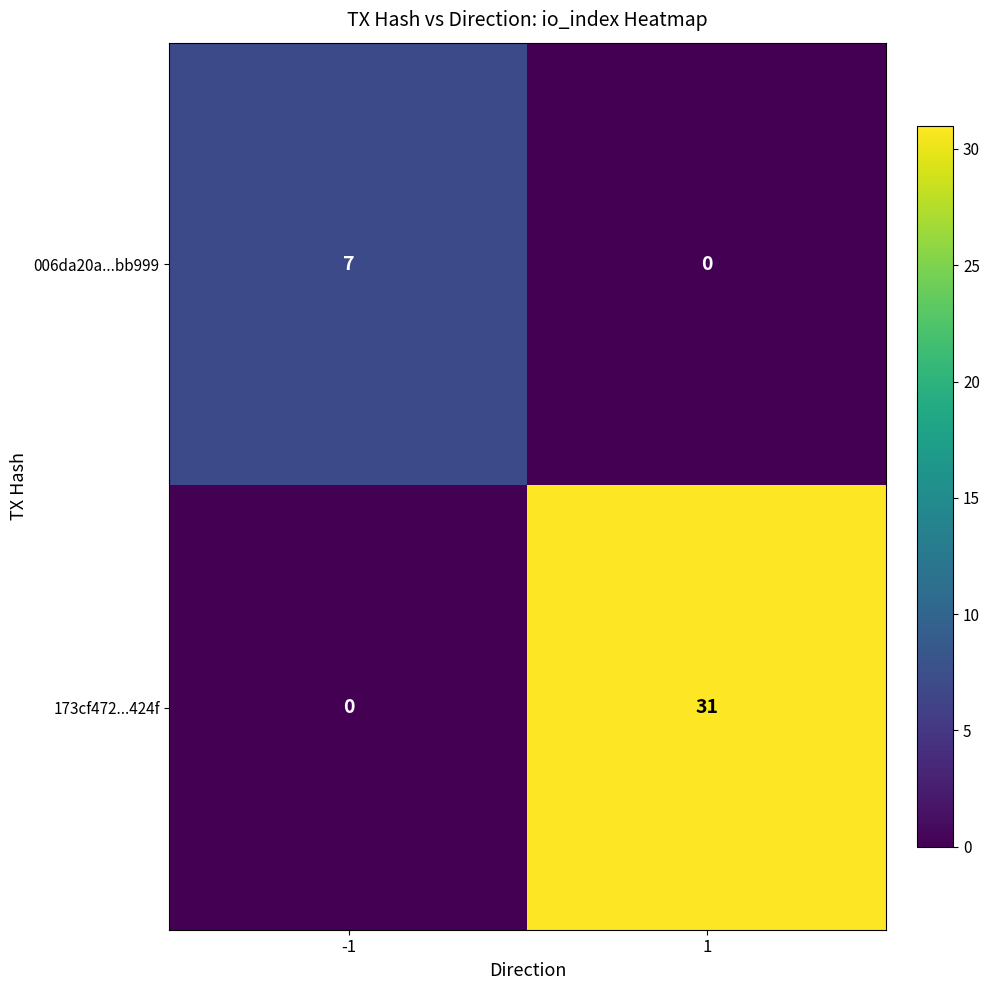

Rank the series by their average value, from highest to lowest.

173cf472...424f, 006da20a...bb999